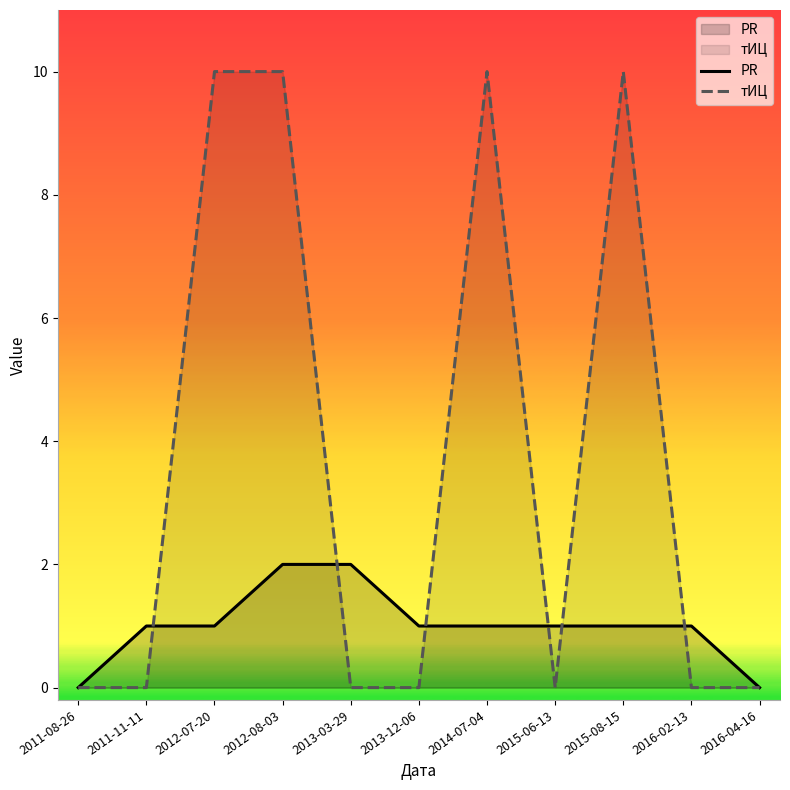

True or false: тИЦ and PR intersect in this chart.

True